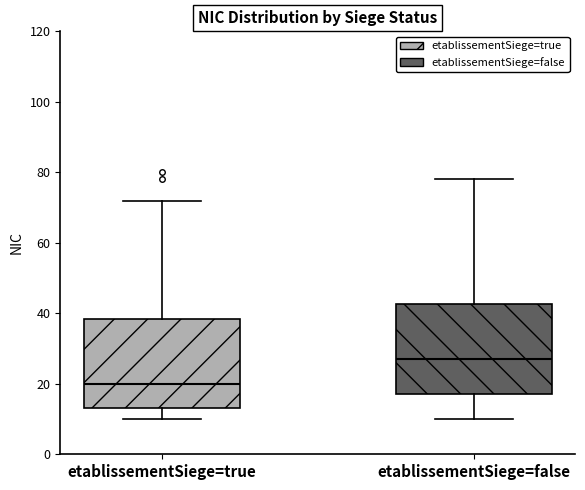

Reading left to right, read every box against the y-axis: the position of its median line, the range the box covers, and the ends of its whiskers. The values are not printed on the chart, so give them approximately, as read against the axis.

etablissementSiege=true: median 20, box 14 to 38, whiskers 10 to 72
etablissementSiege=false: median 28, box 18 to 42, whiskers 10 to 78